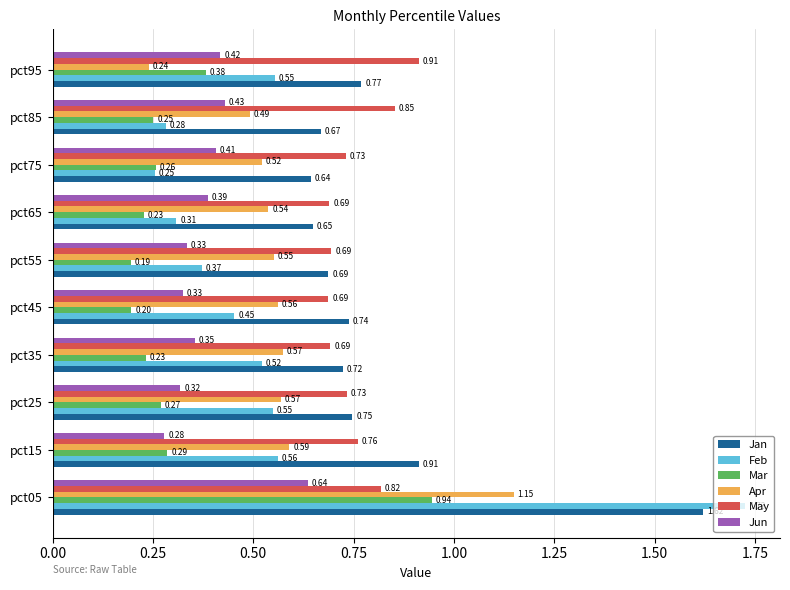

How many categories are shown in the chart?

10